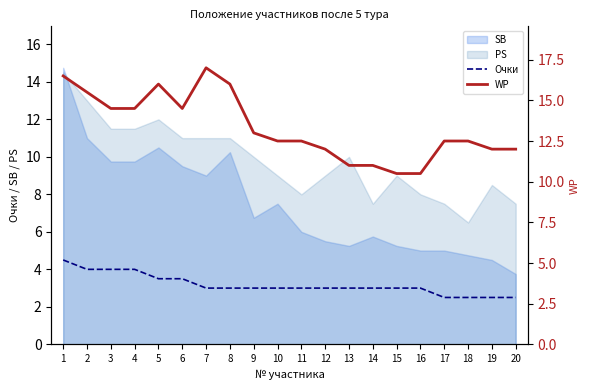

Is the value of WP at 14 greater than the value of Очки at 3?

Yes